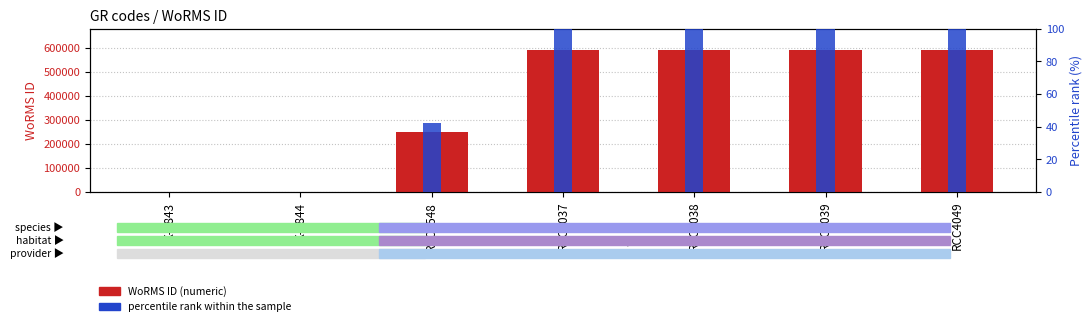

How many distinct data groups are displayed?

2